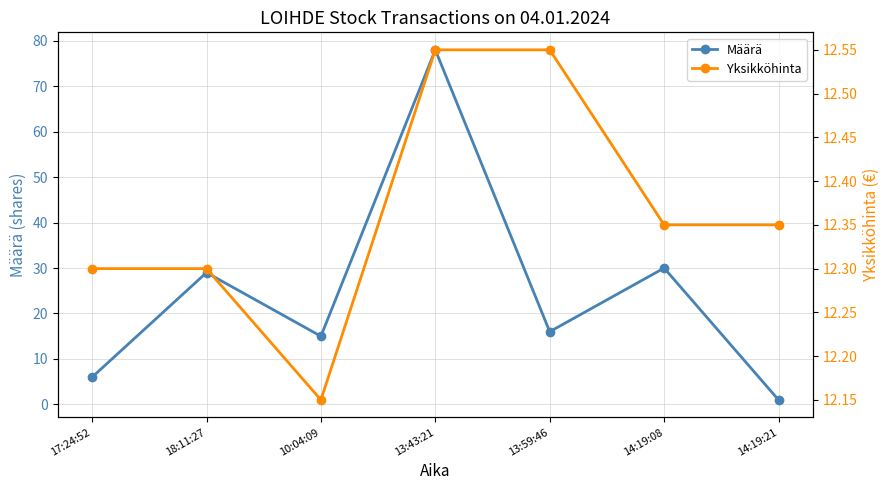

What is the highest value of the Määrä series?

78